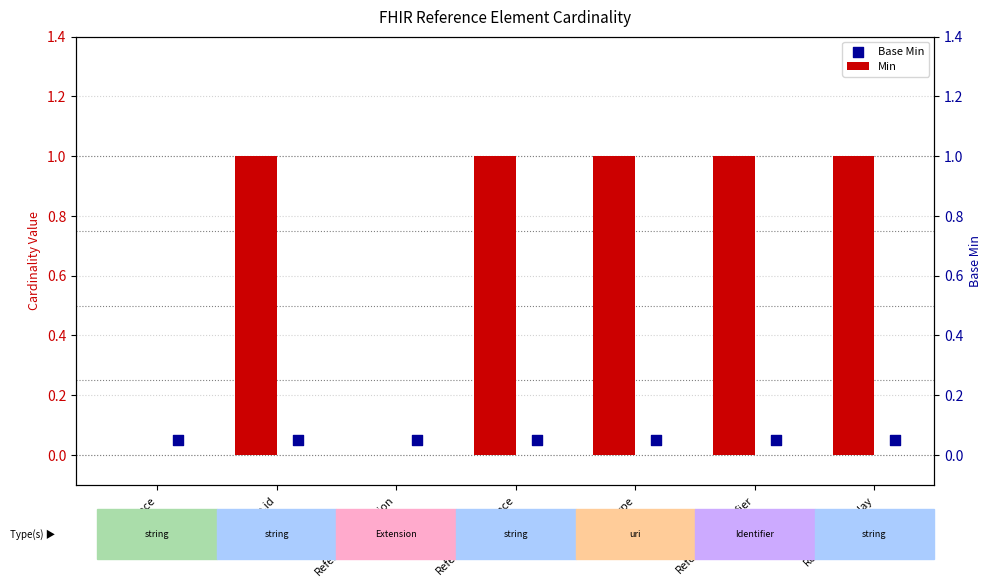

Is the value of Base Min at Reference.extension greater than the value of Min at Reference.identifier?

No